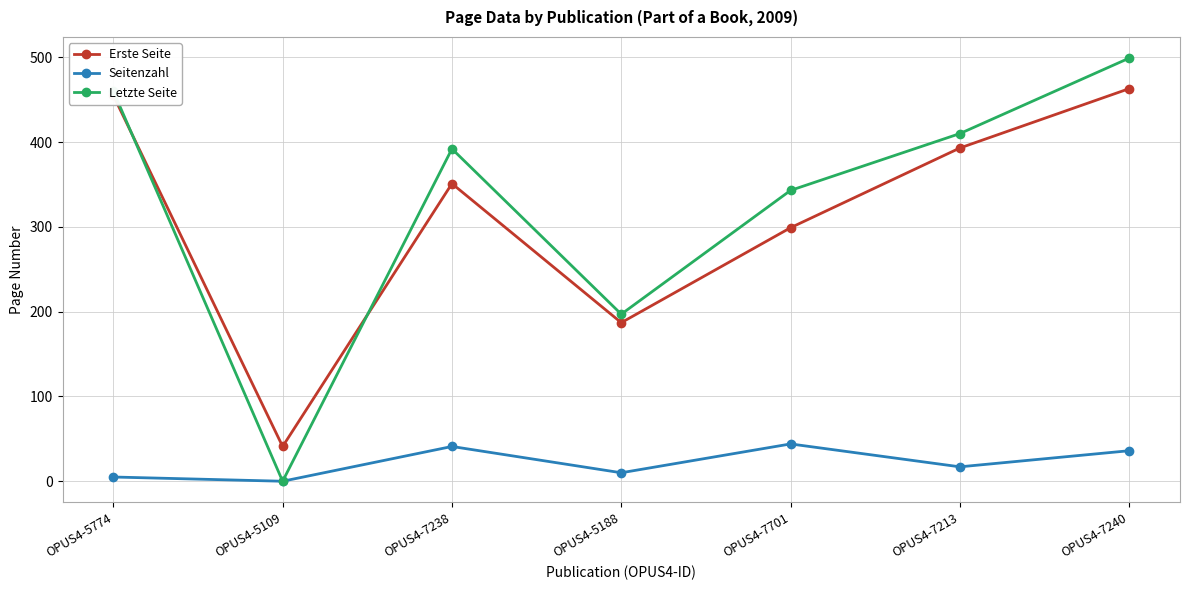

True or false: Seitenzahl and Erste Seite cross at least once.

False